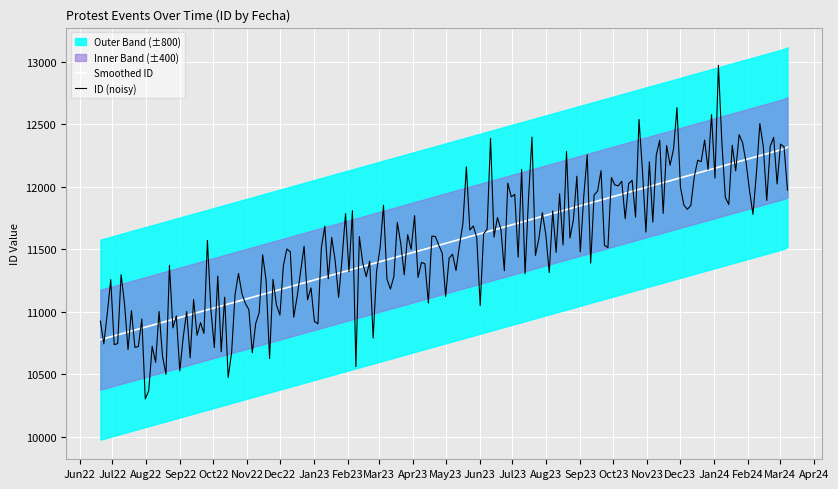

What is the greatest value displayed?

12318